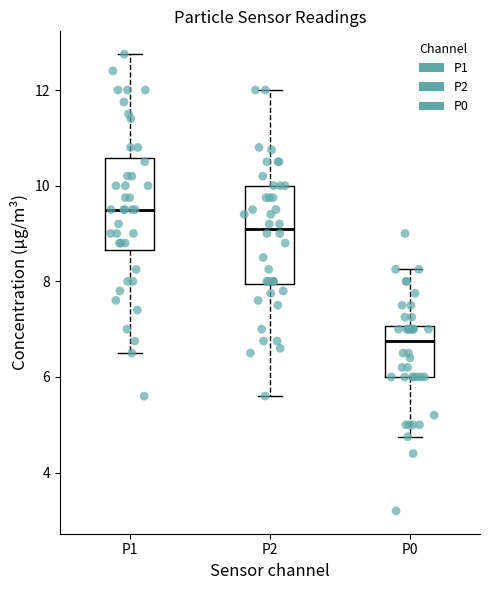

Where is the lower edge of the box for P0 on the y-axis? The values are not printed on the chart, so give them approximately, as read against the axis.

6.0